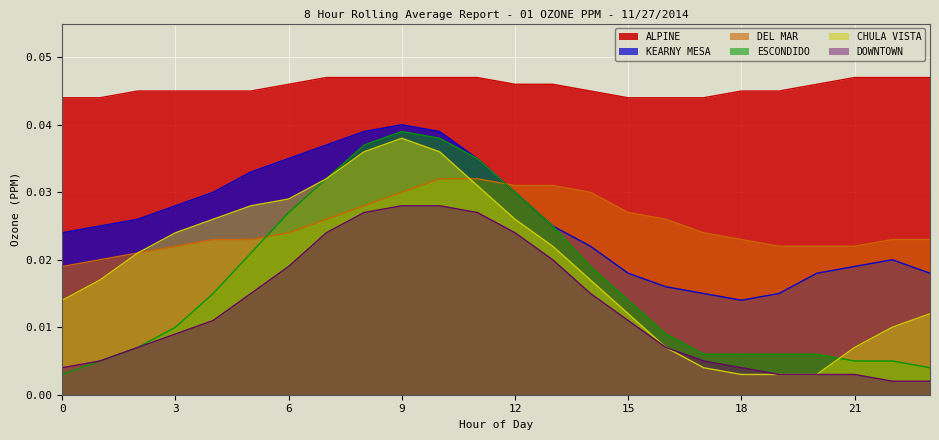

Which series has the largest total across all categories?

ALPINE